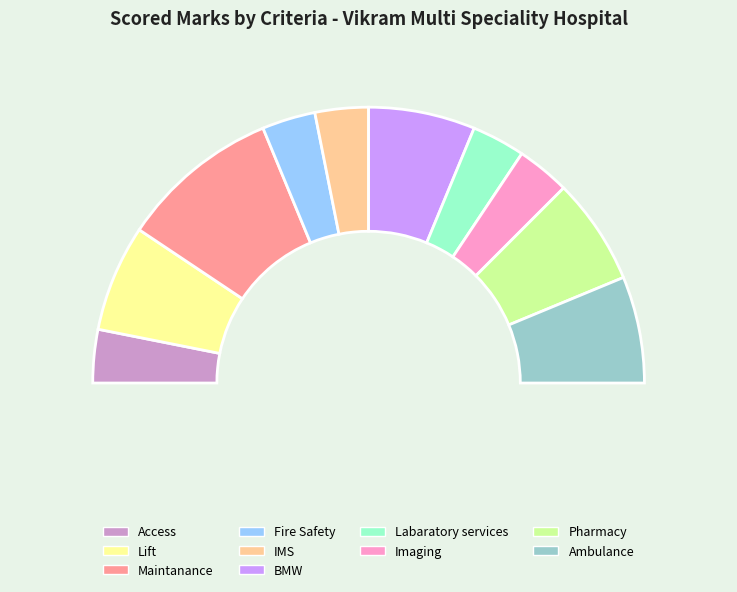

To the nearest percent, what is the difference between the largest and smallest slice percentages?

19%